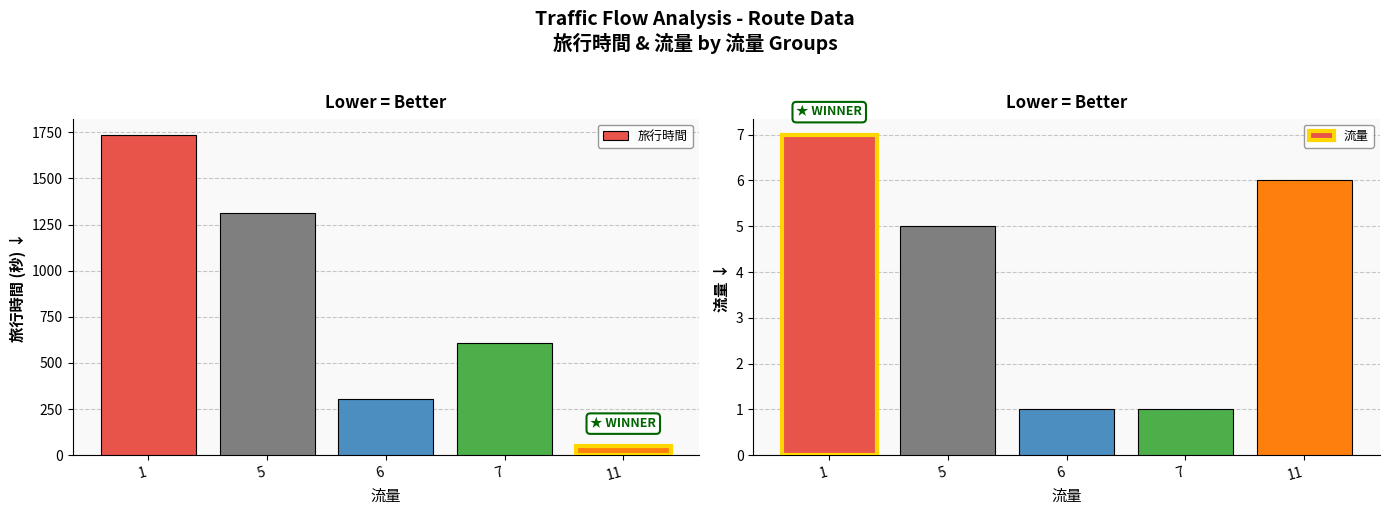

How many series are shown in this chart?

2